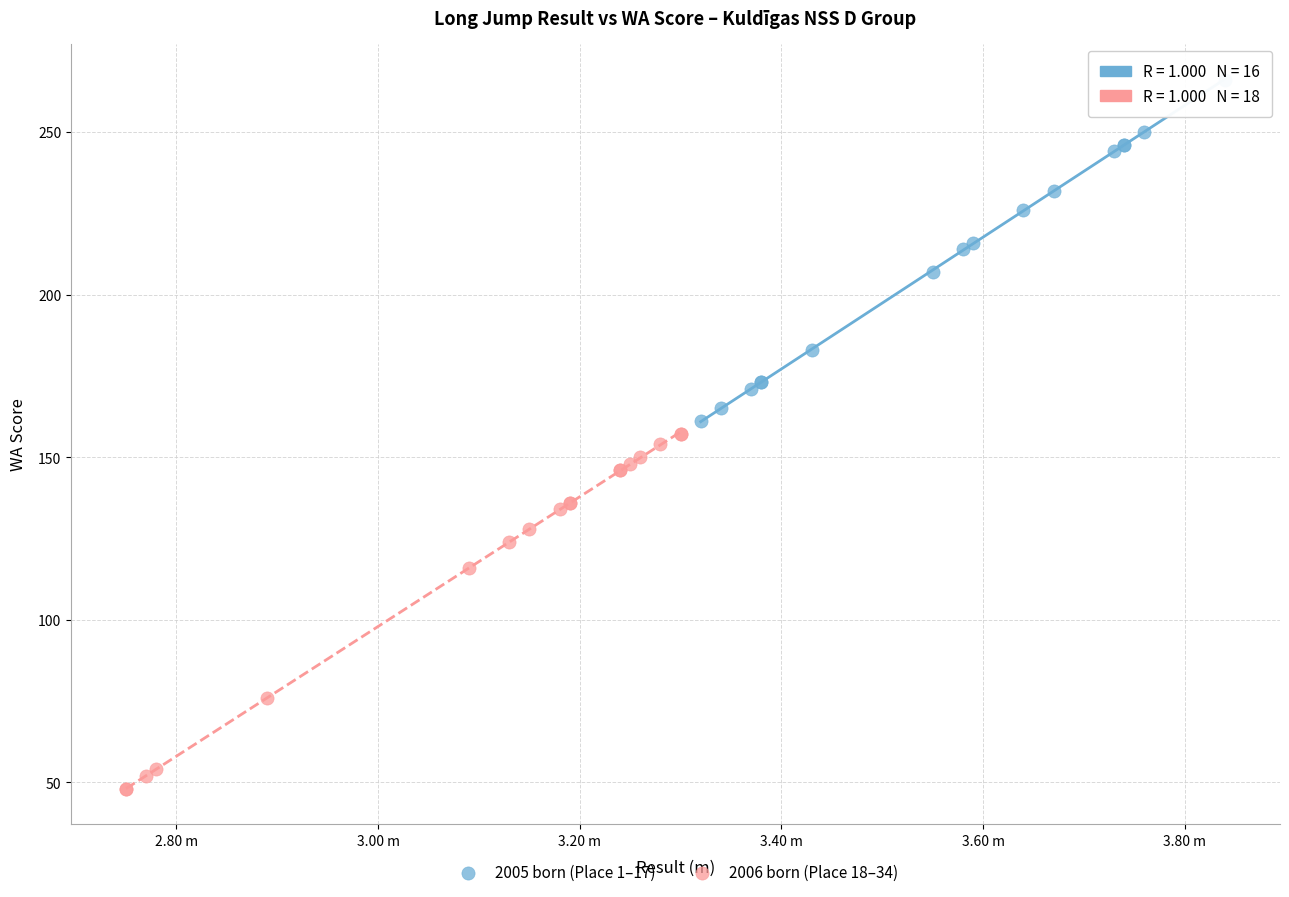

Which series contains the lowest Y value?

2006 born (Place 18–34)